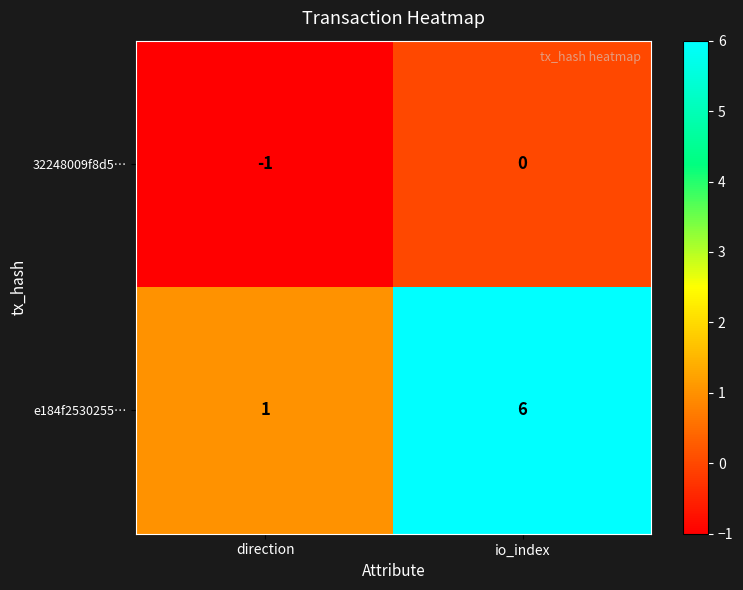

Which series changed the most between direction and io_index?

e184f2530255…